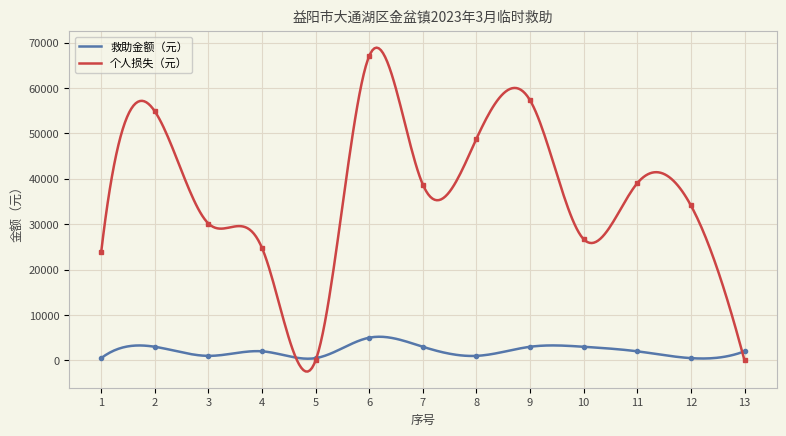

Which series changed the most between 7 and 12?

个人损失